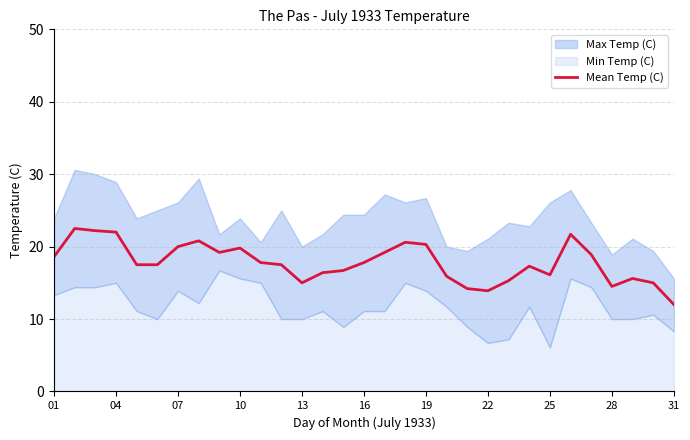

The value of Mean Temp (C) at 28 is 24.9. True or false?

False